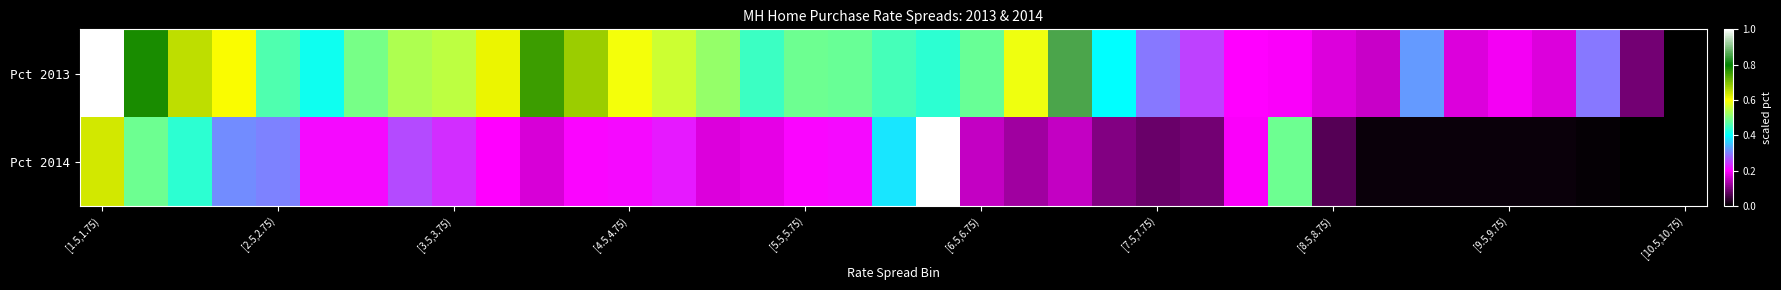

Which series has the largest total across all categories?

Pct 2013